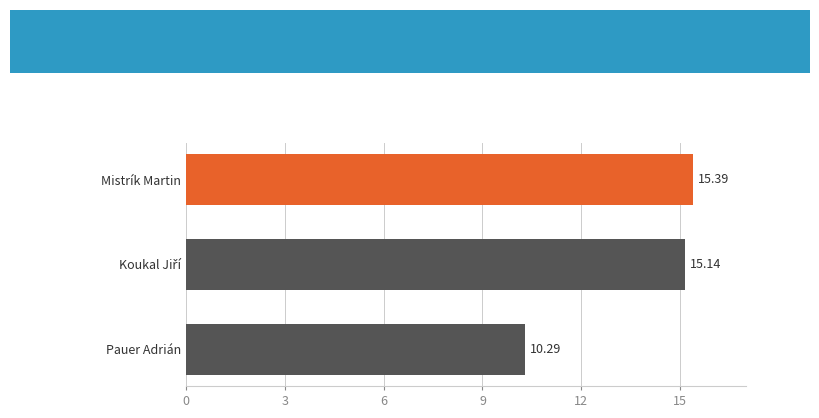

What is the sum of all values?

40.8